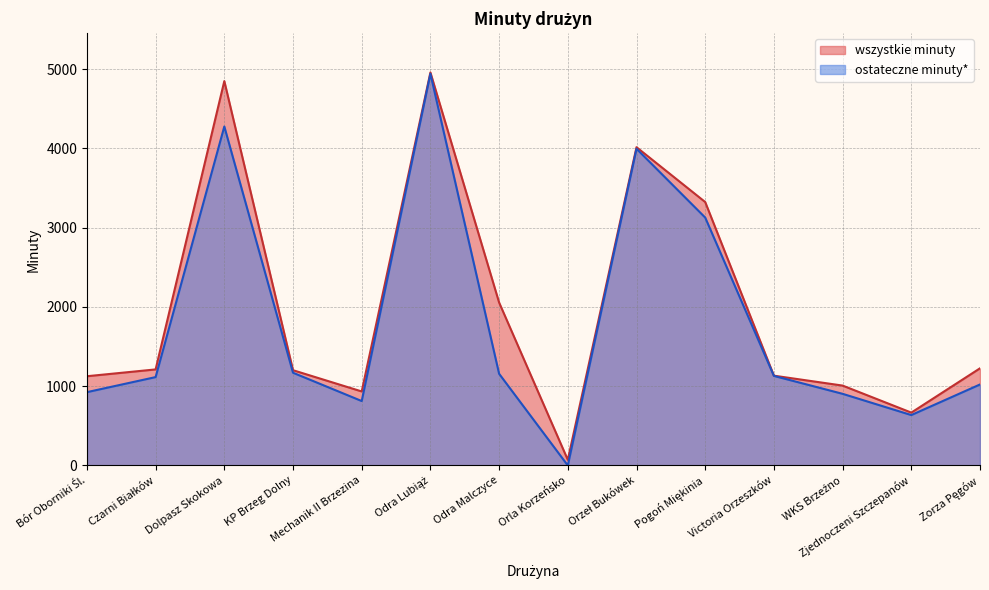

True or false: ostateczne minuty* and wszystkie minuty intersect in this chart.

False